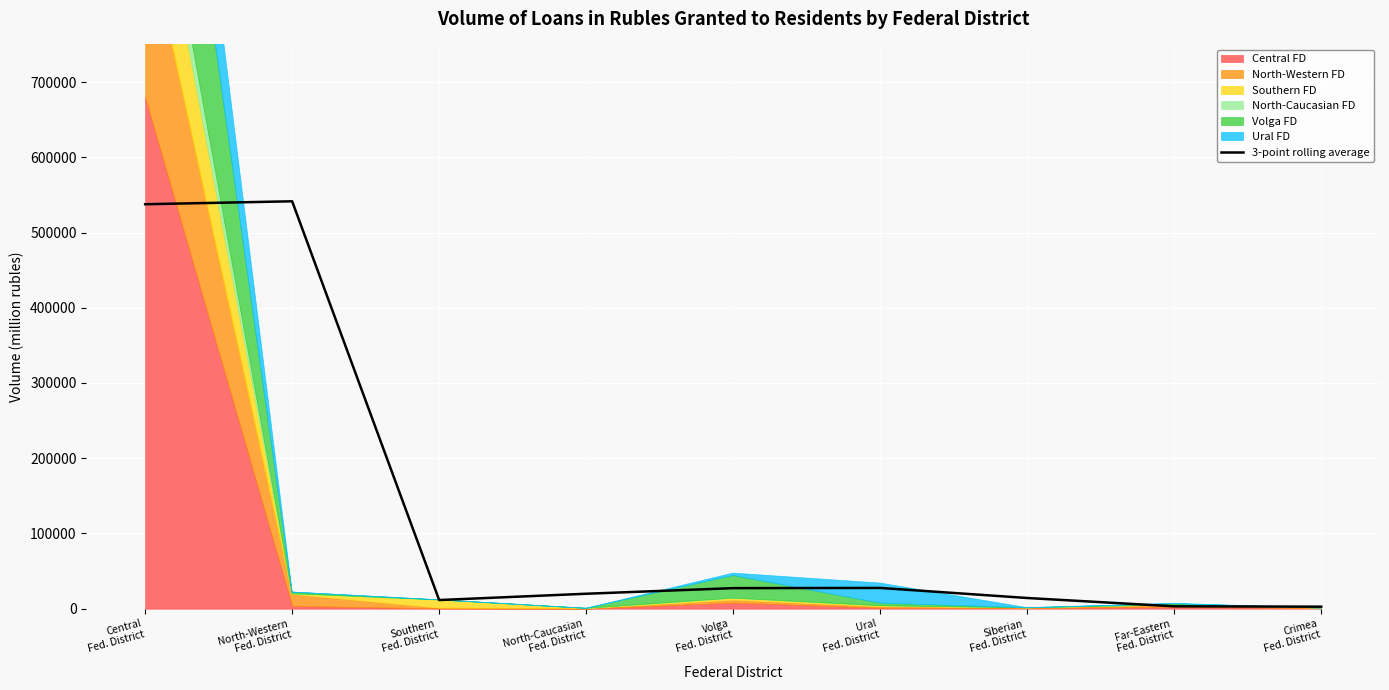

Where is the data nearest to the value 272116?

Ural
Fed. District